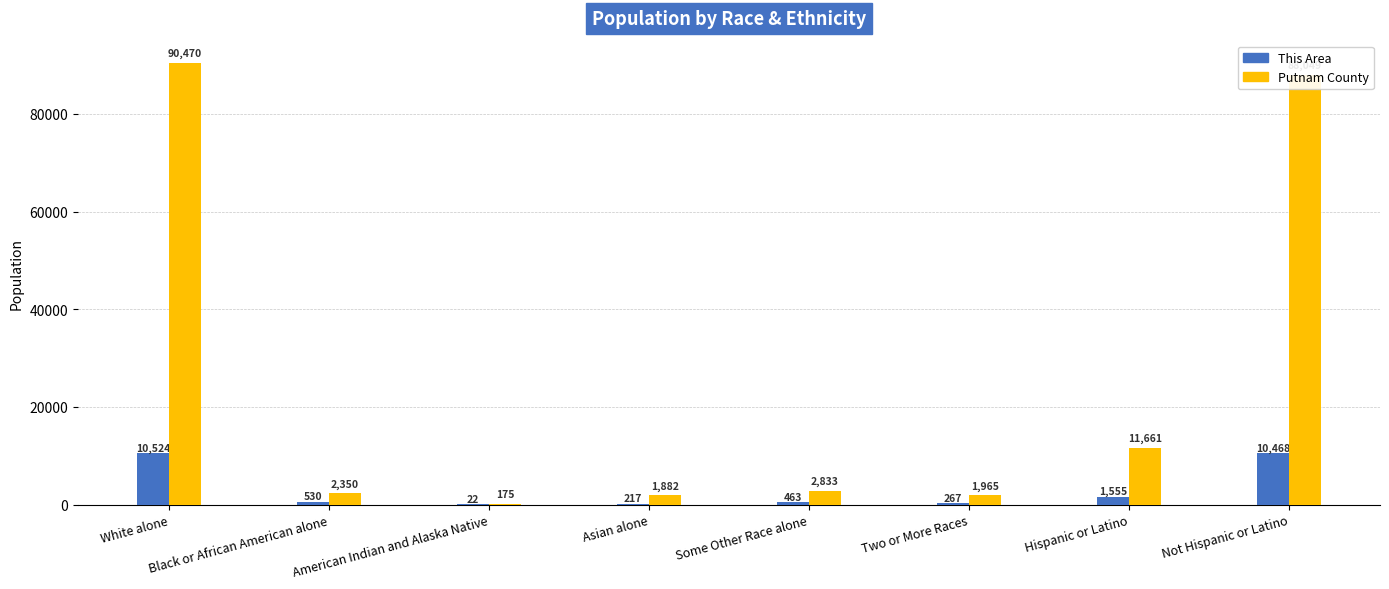

What is the sum of the This Area values at White alone and Not Hispanic or Latino?

20992